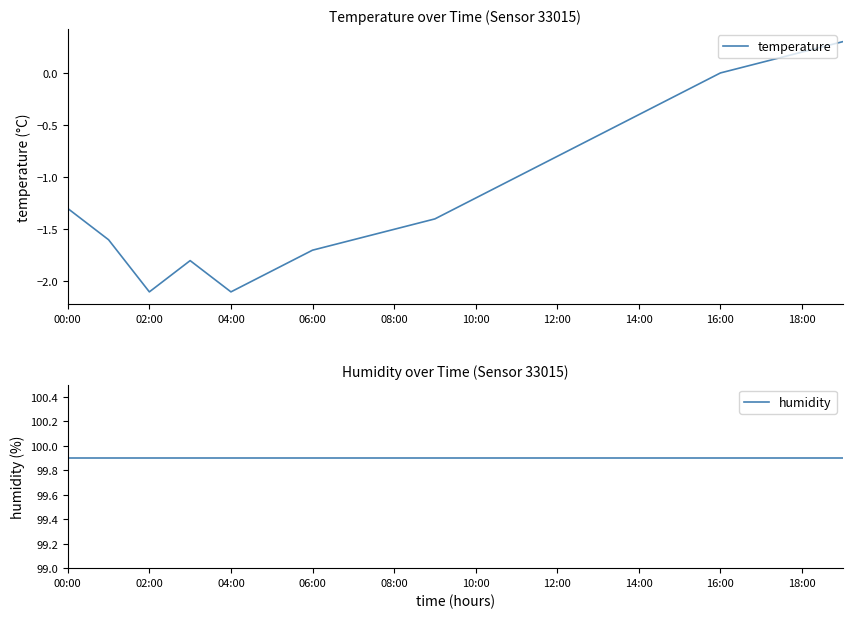

Reading left to right, list all the values displayed in this chart.

temperature: -1.3	-1.6	-2.1	-1.8	-2.1	-1.9	-1.7	-1.6	-1.5	-1.4	-1.2	-1.0	-0.8	-0.6	-0.4	-0.2	0.0	0.1	0.2	0.3
humidity: 99.9	99.9	99.9	99.9	99.9	99.9	99.9	99.9	99.9	99.9	99.9	99.9	99.9	99.9	99.9	99.9	99.9	99.9	99.9	99.9